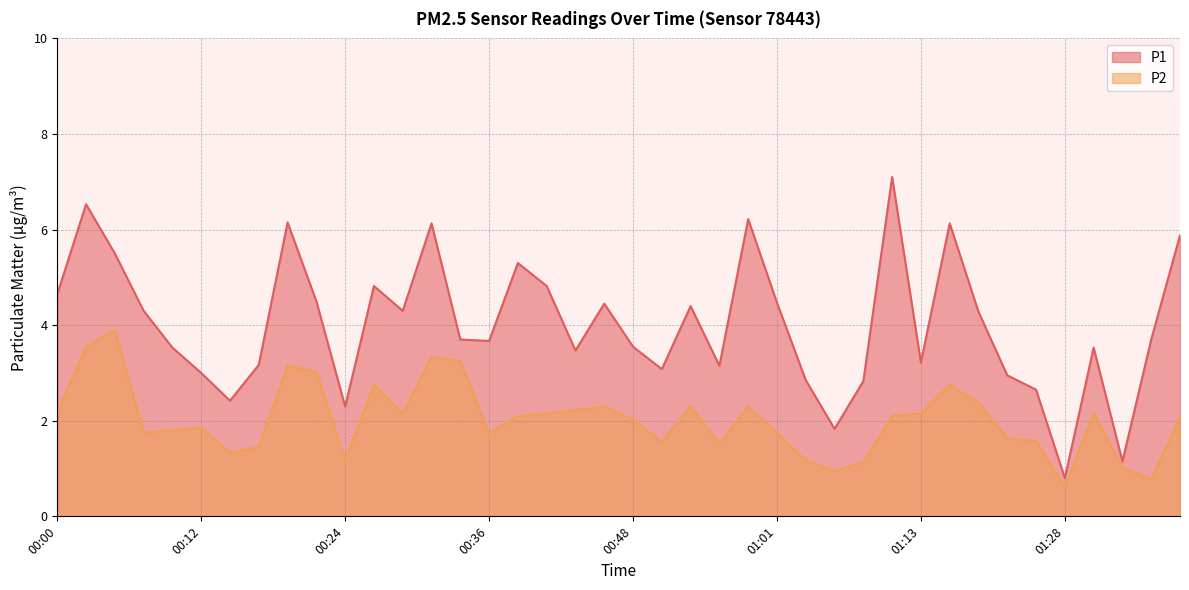

Which label corresponds to the smallest value in the chart?

01:28